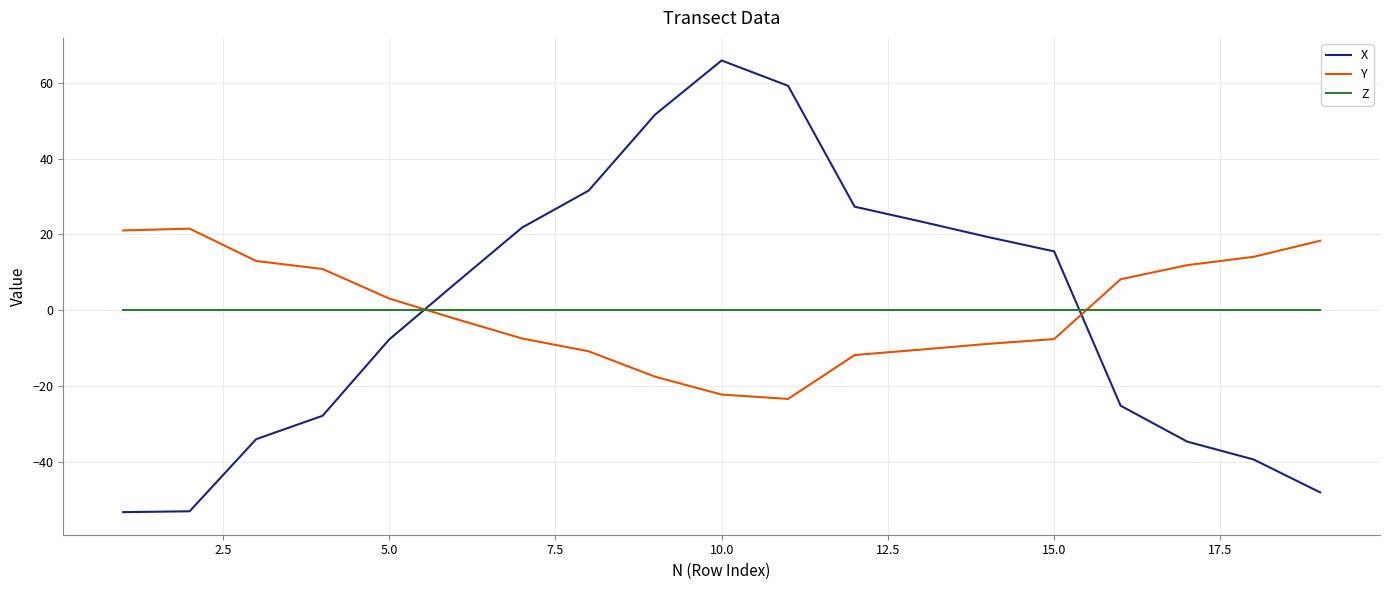

Rank the series by their maximum value, from lowest to highest.

Z, Y, X